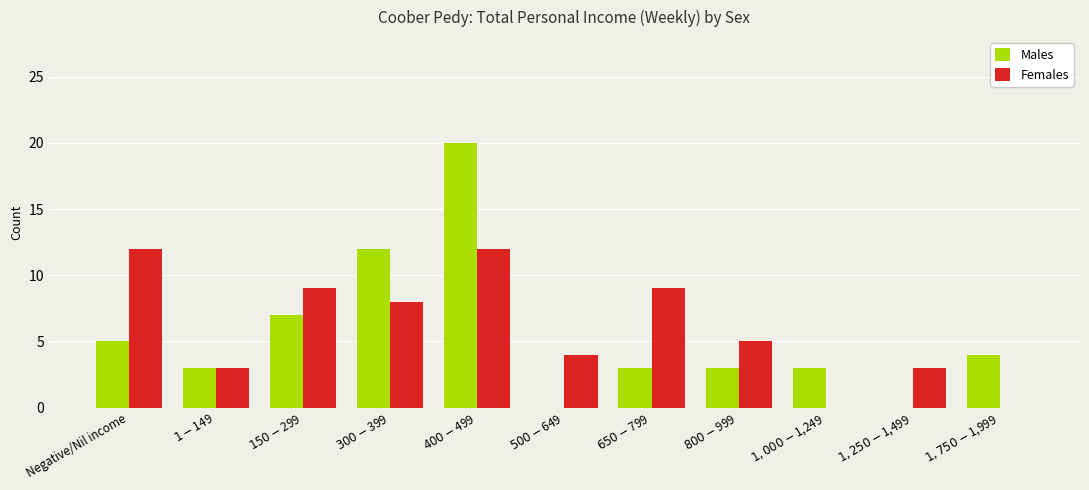

Which series has the largest total across all categories?

Females